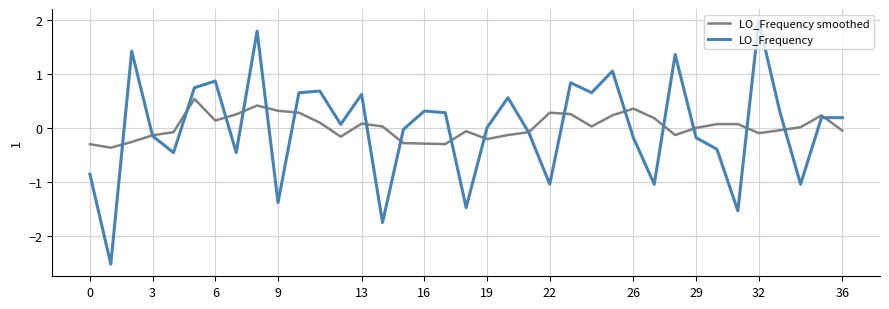

Which series has the widest spread of values?

LO_Frequency